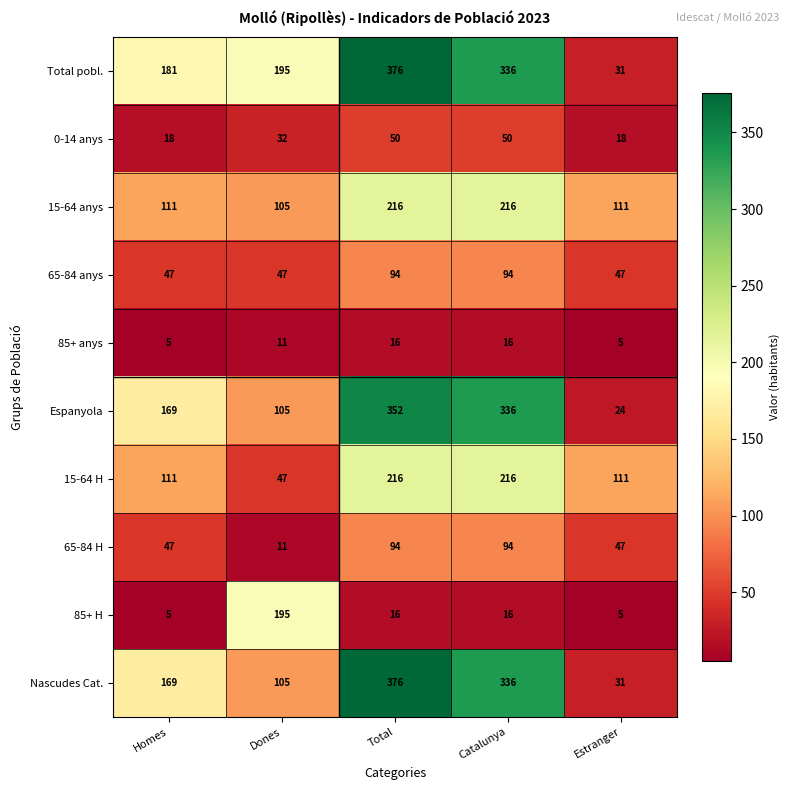

Which series has the largest total across all categories?

Total pobl.